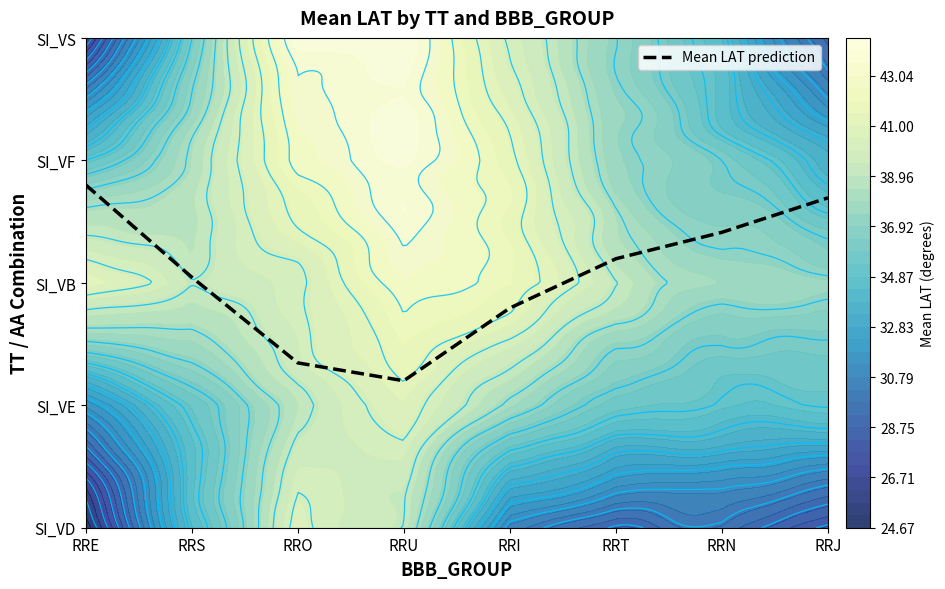

At which category does the chart reach its peak across all series?

RRE